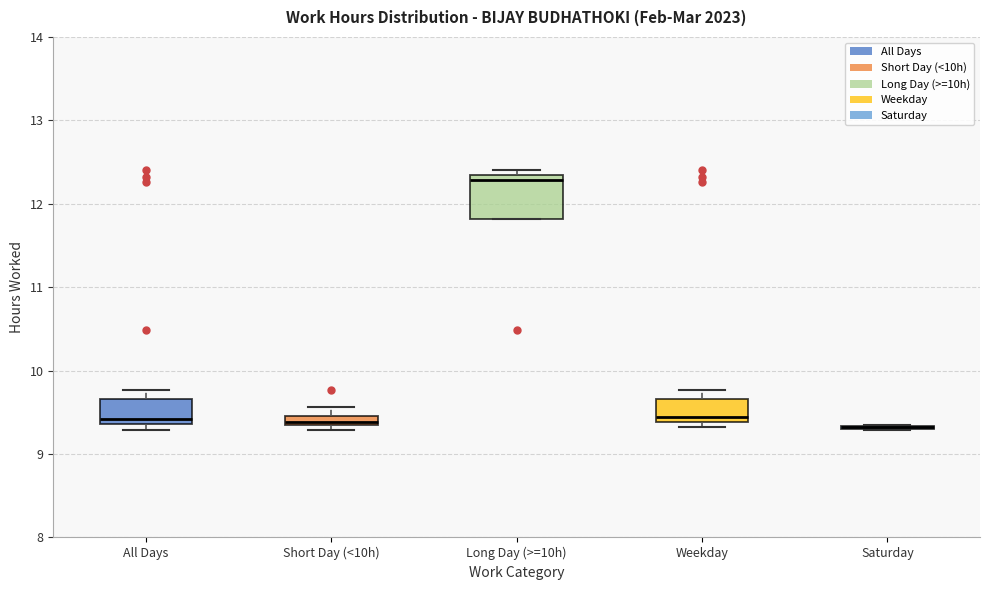

Where does the upper whisker of the box for Weekday end on the y-axis? The values are not printed on the chart, so give them approximately, as read against the axis.

9.8